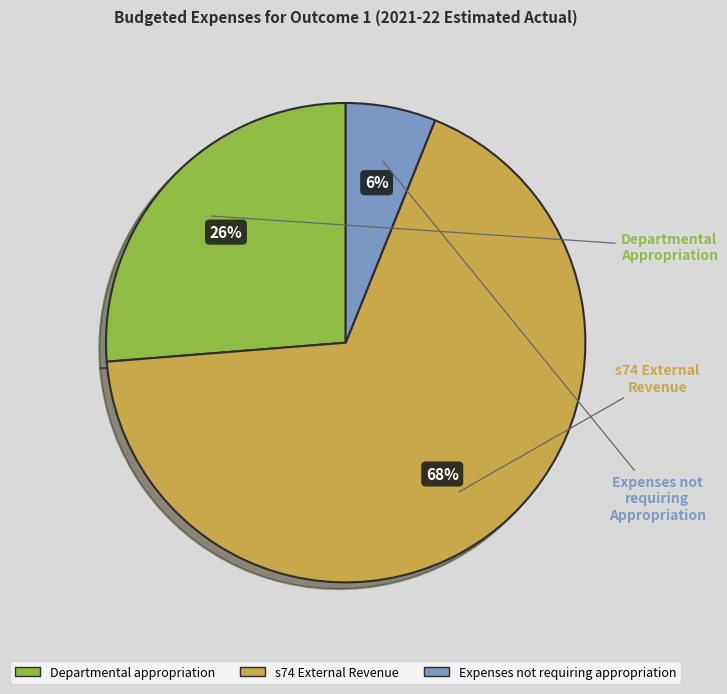

Between Departmental appropriation and s74 External Revenue, which is larger?

s74 External Revenue